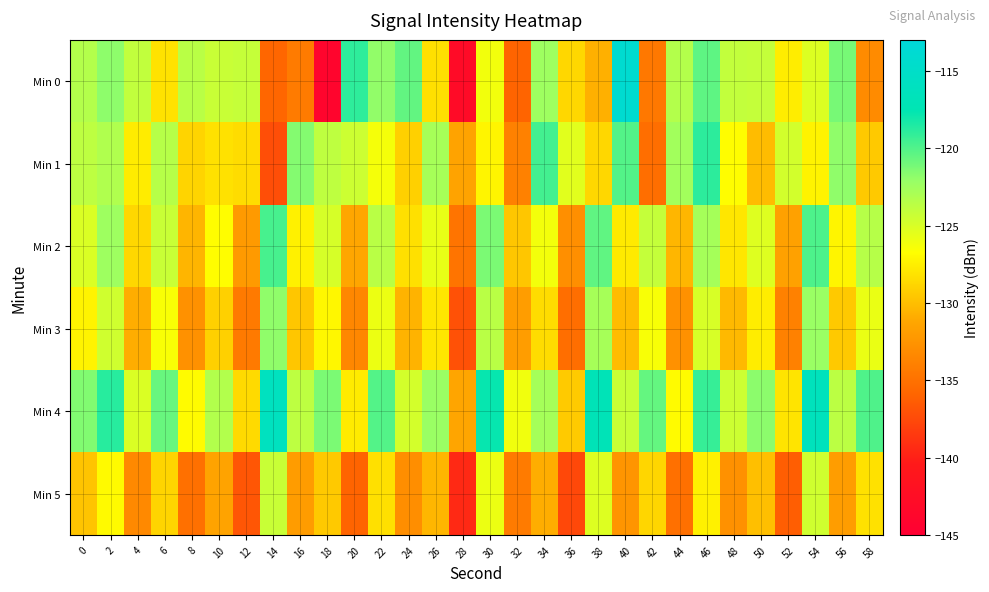

What is the maximum value shown in the chart?

-114.0